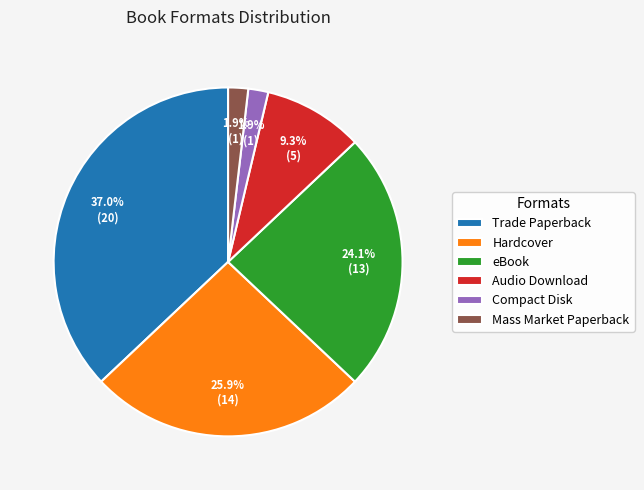

To the nearest percent, what is the difference between the largest and smallest slice percentages?

35%